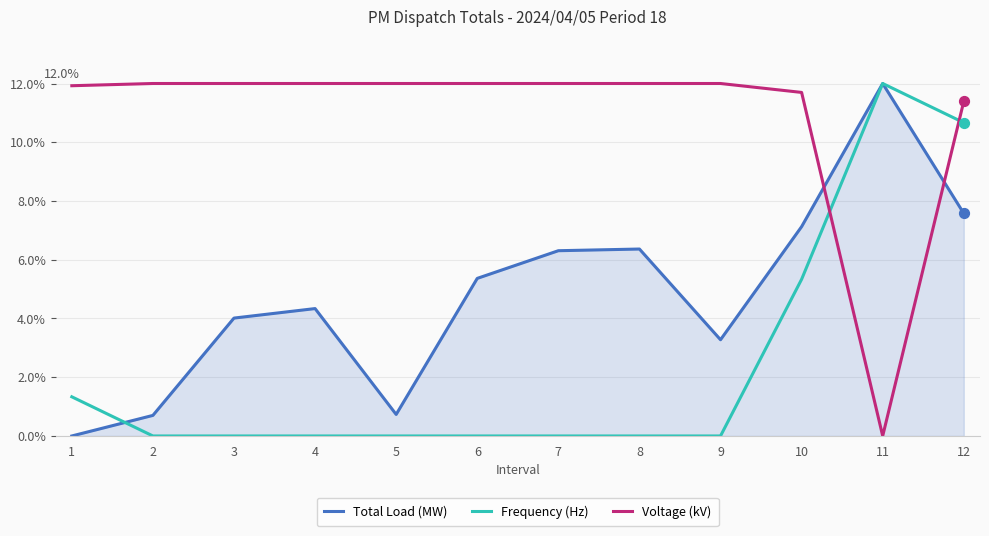

At how many categories does at least one series exceed 8?

12